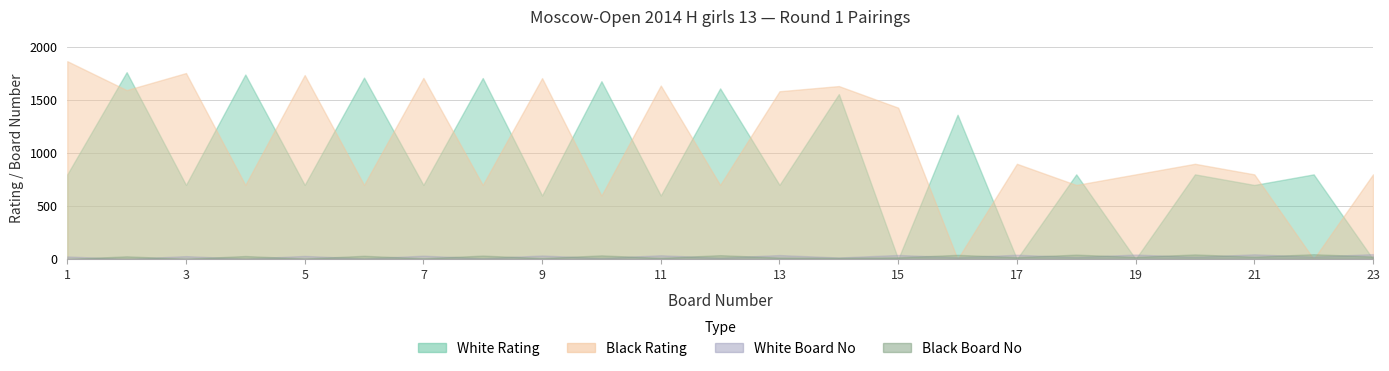

List the series in order of their peak value, lowest first.

Black No, White No, White Rating, Black Rating